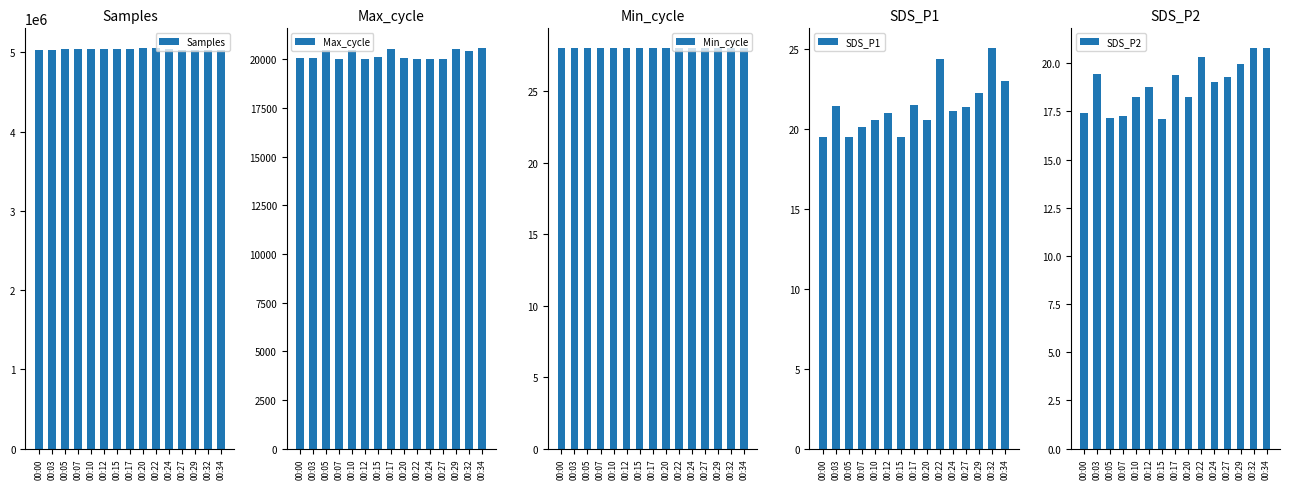

What is the value of the Samples bar at the 10th from the left?

5049590